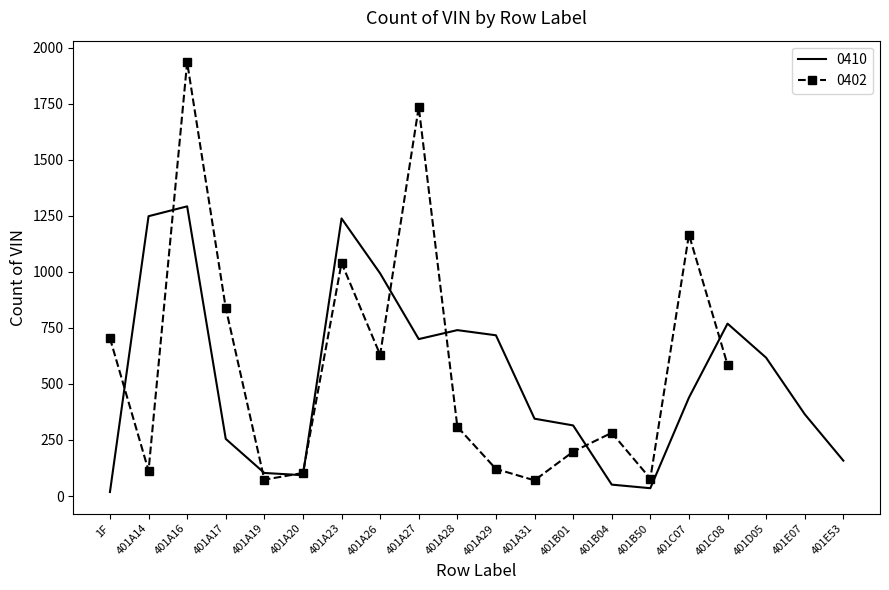

Between 401B50 and 1F, which is larger?

401B50